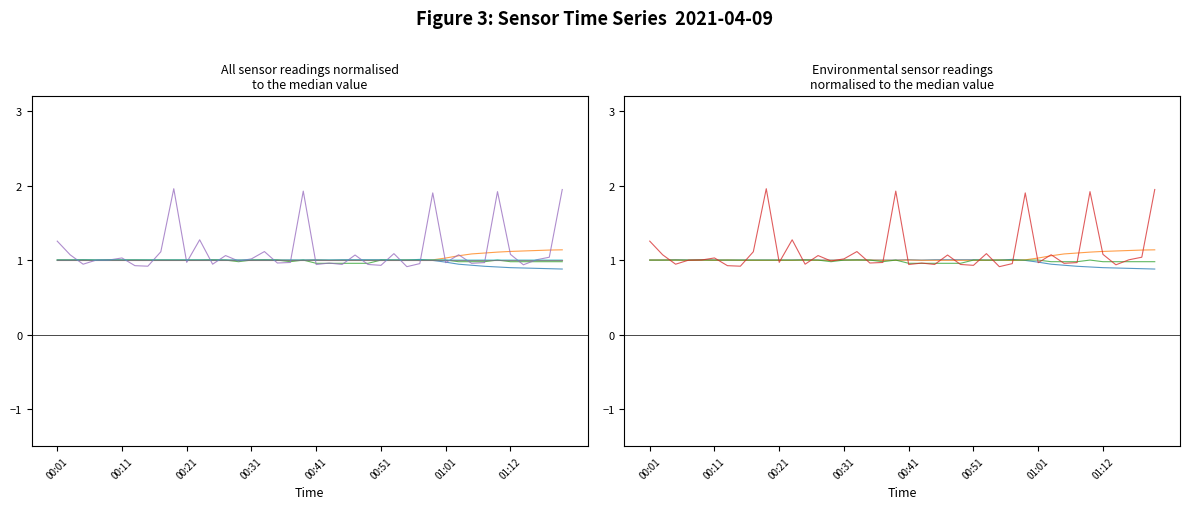

Where is the first local maximum for Max_cycle?

00:11